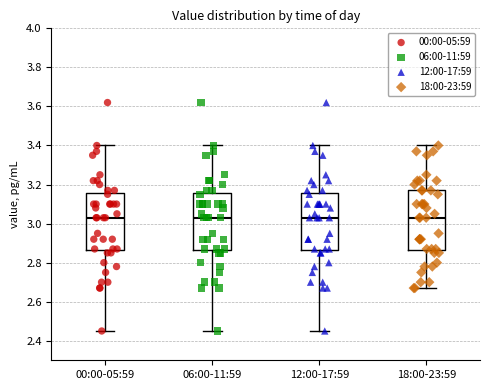

Reading left to right, transcribe this box plot: for each box, give where its median line is, the range the box spans, and where its two whiskers end, as read against the y-axis. The values are not printed on the chart, so give them approximately, as read against the axis.

00:00-05:59: median 3.04, box 2.86 to 3.16, whiskers 2.46 to 3.40
06:00-11:59: median 3.04, box 2.86 to 3.16, whiskers 2.46 to 3.40
12:00-17:59: median 3.04, box 2.86 to 3.16, whiskers 2.46 to 3.40
18:00-23:59: median 3.04, box 2.86 to 3.18, whiskers 2.68 to 3.40